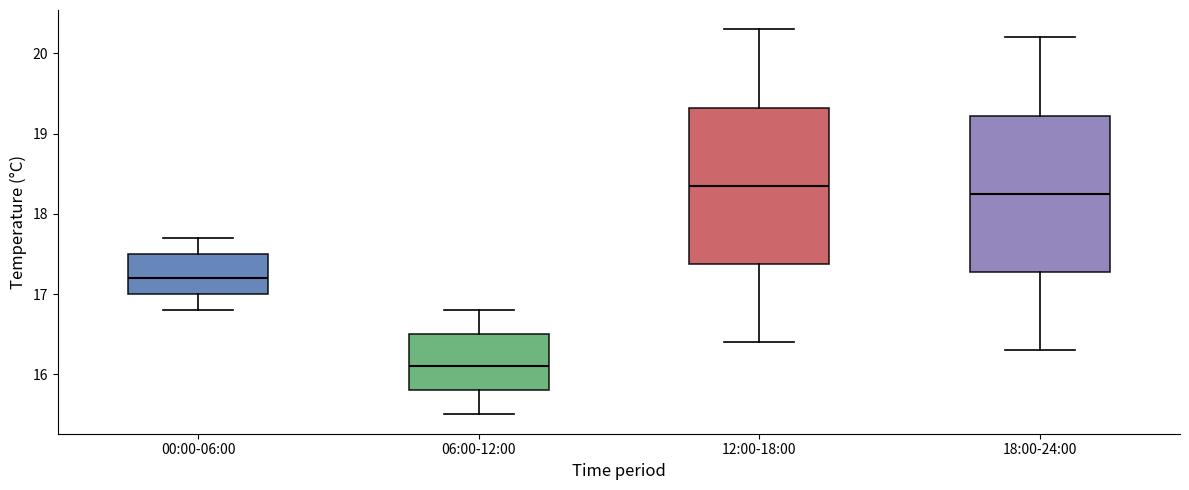

Which box has the highest median line?

12:00-18:00